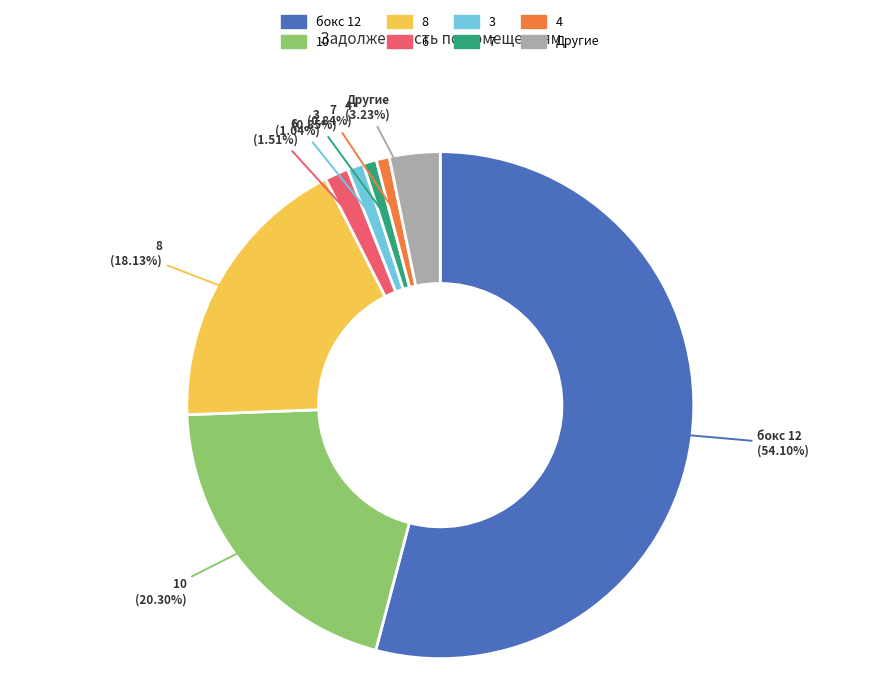

Do 10 (20.30%) and 4 (0.84%) together represent more than half of the pie?

No